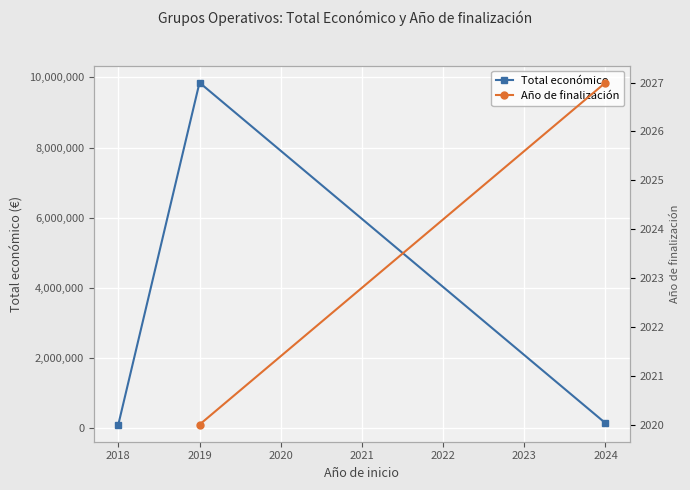

What is the value of the Total económico point at the 1st from the left?

108429